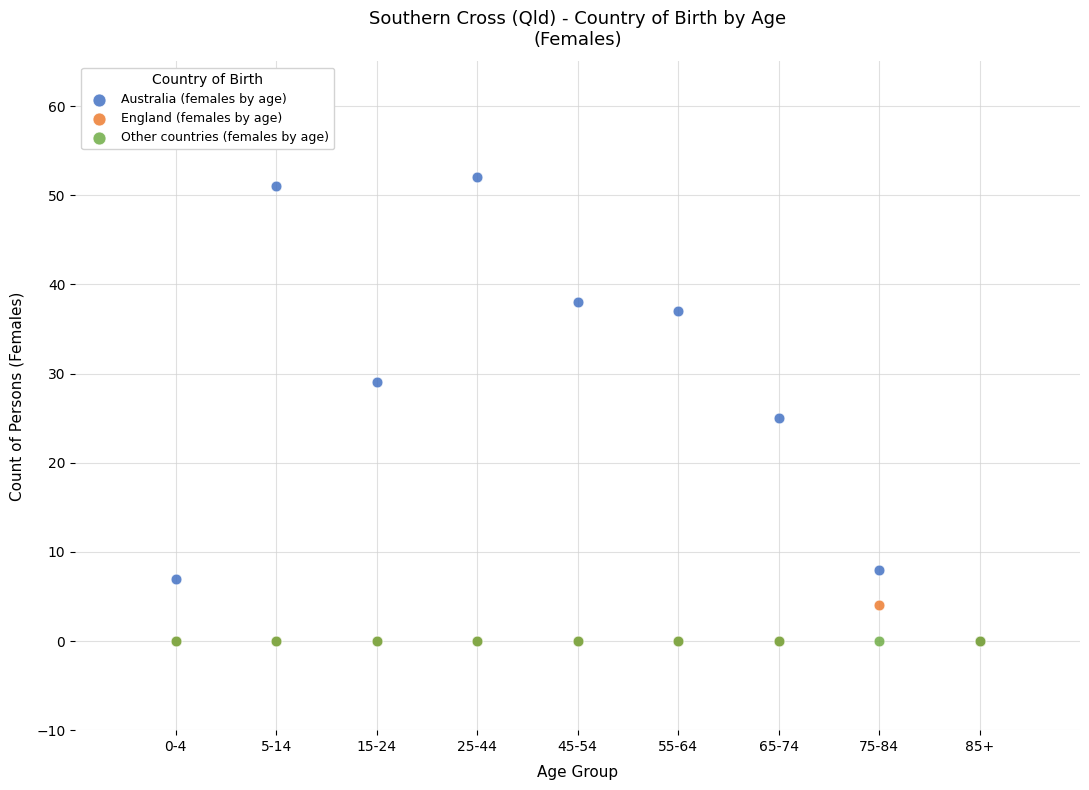

In the Australia (females by age) series, what Y value is closest to 26?

25